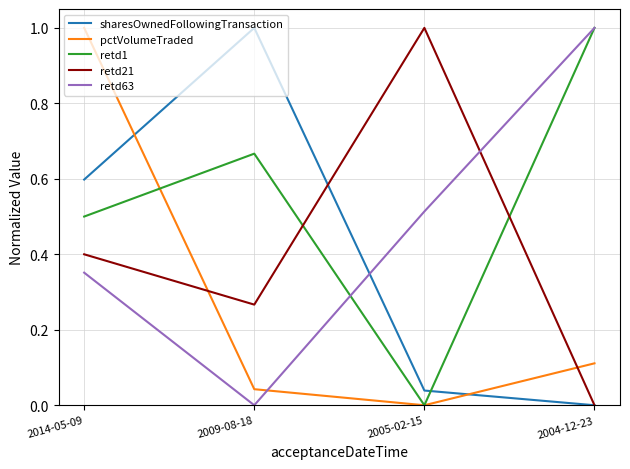

True or false: retd1 and retd21 cross at least once.

True